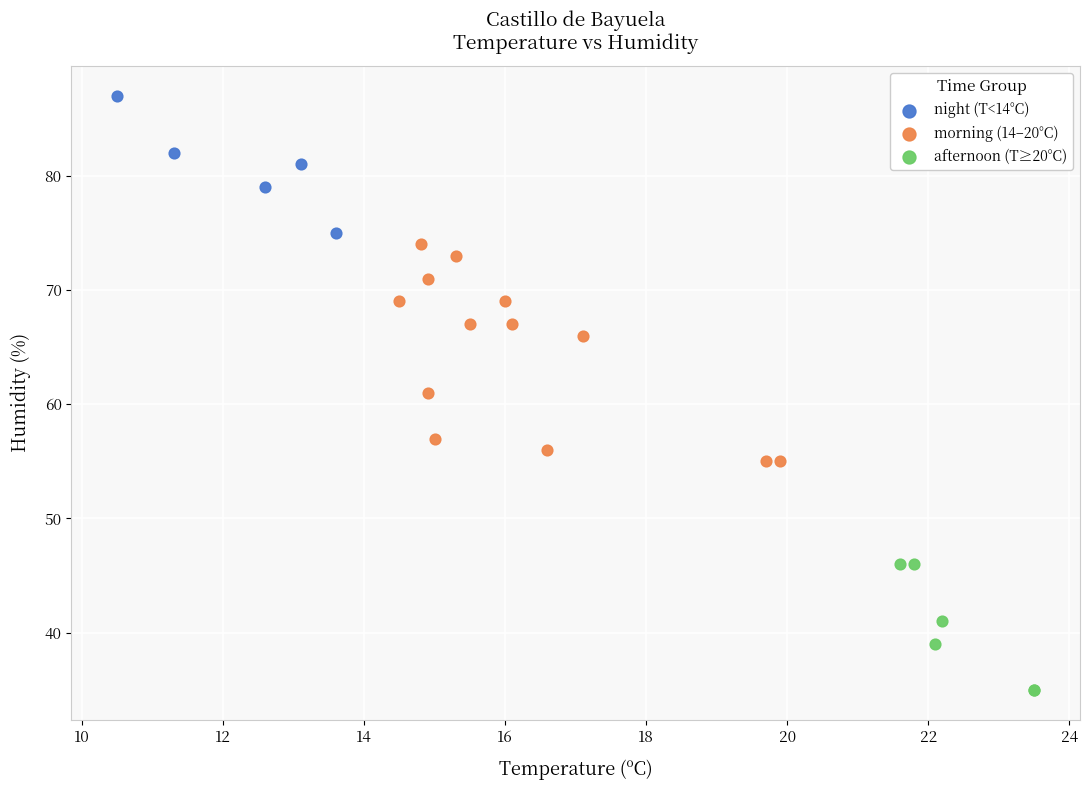

Which series contains the lowest Y value?

afternoon (T≥20°C)